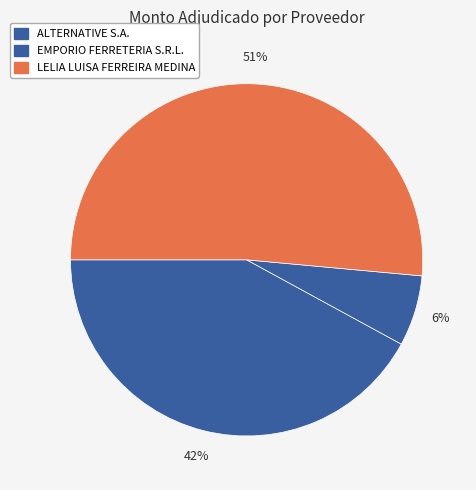

Which category has the smallest portion of the pie?

EMPORIO FERRETERIA S.R.L.